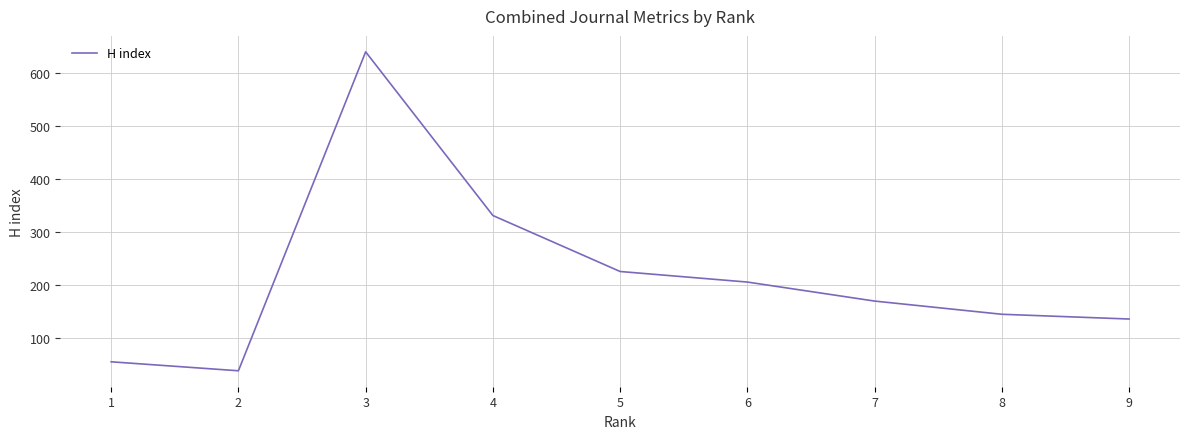

How many points are lower than both their immediate neighbors (excluding endpoints)?

1